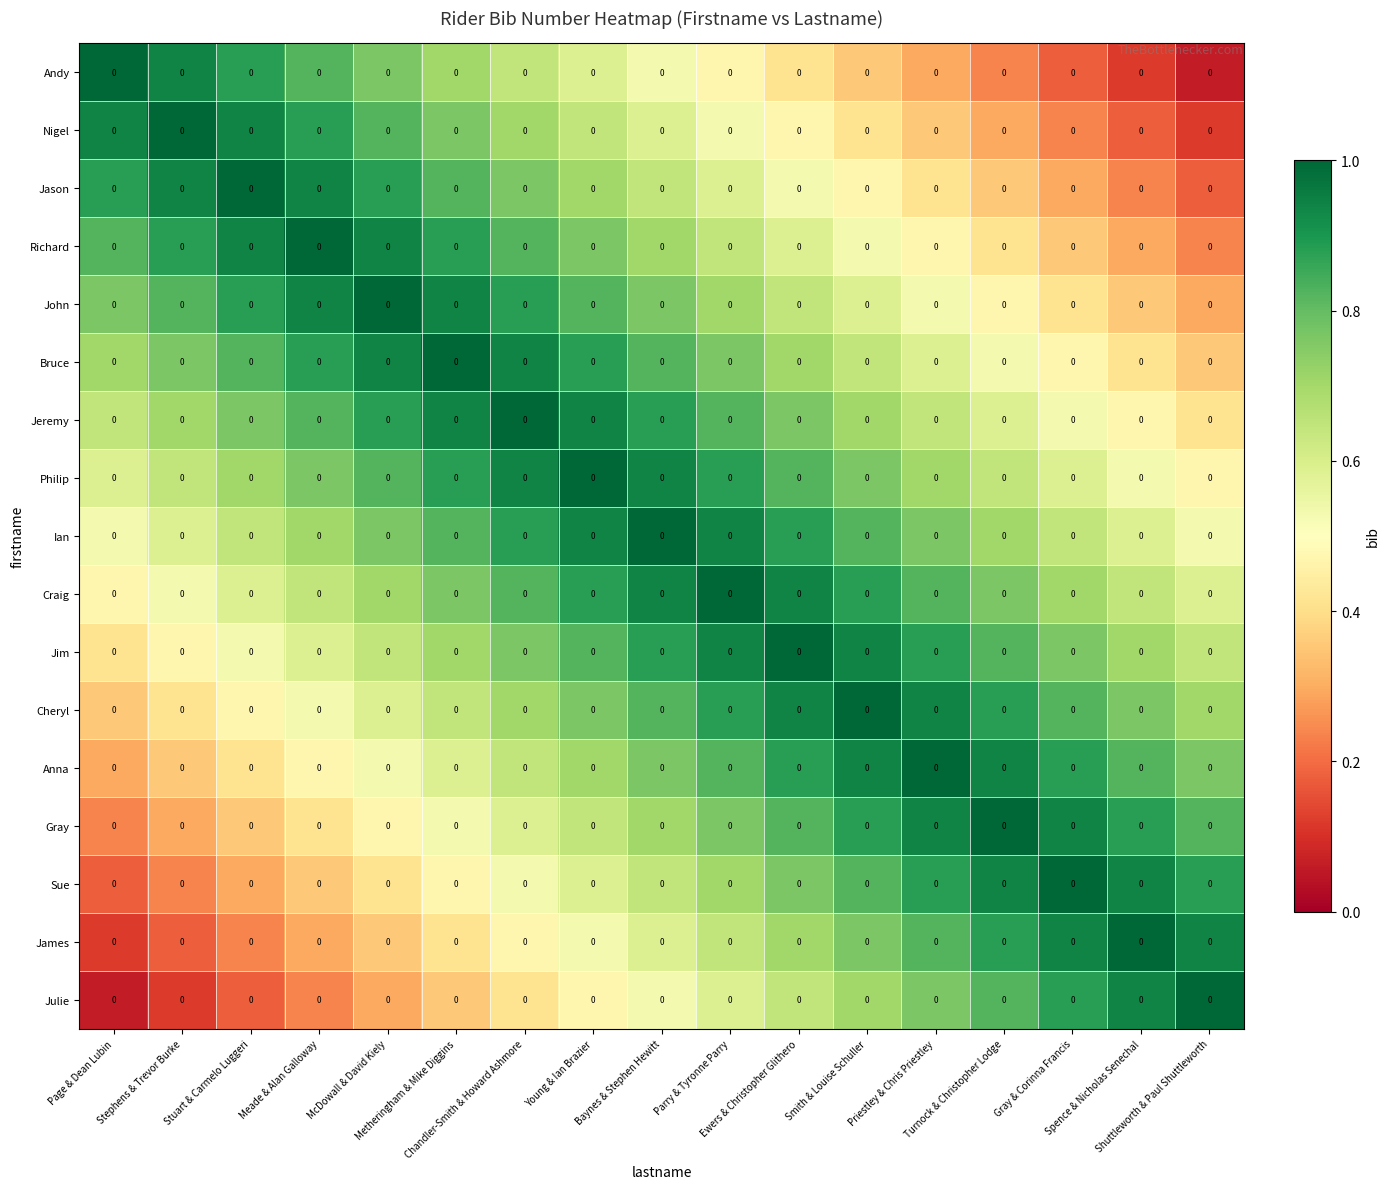

Reading right to left, extract all data points from this chart.

Andy: Shuttleworth & Paul Shuttleworth=0.0	Spence & Nicholas Senechal=0.0	Gray & Corinna Francis=0.0	Turnock & Christopher Lodge=0.0	Priestley & Chris Priestley=0.0	Smith & Louise Schuller=0.0	Ewers & Christopher Glithero=0.0	Parry & Tyronne Parry=0.0	Baynes & Stephen Hewitt=0.0	Young & Ian Brazier=0.0	Chandler-Smith & Howard Ashmore=0.0	Metheringham & Mike Diggins=0.0	McDowall & David Kiely=0.0	Meade & Alan Galloway=0.0	Stuart & Carmelo Luggeri=0.0	Stephens & Trevor Burke=0.0	Page & Dean Lubin=0.0
Nigel: Shuttleworth & Paul Shuttleworth=0.0	Spence & Nicholas Senechal=0.0	Gray & Corinna Francis=0.0	Turnock & Christopher Lodge=0.0	Priestley & Chris Priestley=0.0	Smith & Louise Schuller=0.0	Ewers & Christopher Glithero=0.0	Parry & Tyronne Parry=0.0	Baynes & Stephen Hewitt=0.0	Young & Ian Brazier=0.0	Chandler-Smith & Howard Ashmore=0.0	Metheringham & Mike Diggins=0.0	McDowall & David Kiely=0.0	Meade & Alan Galloway=0.0	Stuart & Carmelo Luggeri=0.0	Stephens & Trevor Burke=0.0	Page & Dean Lubin=0.0
Jason: Shuttleworth & Paul Shuttleworth=0.0	Spence & Nicholas Senechal=0.0	Gray & Corinna Francis=0.0	Turnock & Christopher Lodge=0.0	Priestley & Chris Priestley=0.0	Smith & Louise Schuller=0.0	Ewers & Christopher Glithero=0.0	Parry & Tyronne Parry=0.0	Baynes & Stephen Hewitt=0.0	Young & Ian Brazier=0.0	Chandler-Smith & Howard Ashmore=0.0	Metheringham & Mike Diggins=0.0	McDowall & David Kiely=0.0	Meade & Alan Galloway=0.0	Stuart & Carmelo Luggeri=0.0	Stephens & Trevor Burke=0.0	Page & Dean Lubin=0.0
Richard: Shuttleworth & Paul Shuttleworth=0.0	Spence & Nicholas Senechal=0.0	Gray & Corinna Francis=0.0	Turnock & Christopher Lodge=0.0	Priestley & Chris Priestley=0.0	Smith & Louise Schuller=0.0	Ewers & Christopher Glithero=0.0	Parry & Tyronne Parry=0.0	Baynes & Stephen Hewitt=0.0	Young & Ian Brazier=0.0	Chandler-Smith & Howard Ashmore=0.0	Metheringham & Mike Diggins=0.0	McDowall & David Kiely=0.0	Meade & Alan Galloway=0.0	Stuart & Carmelo Luggeri=0.0	Stephens & Trevor Burke=0.0	Page & Dean Lubin=0.0
John: Shuttleworth & Paul Shuttleworth=0.0	Spence & Nicholas Senechal=0.0	Gray & Corinna Francis=0.0	Turnock & Christopher Lodge=0.0	Priestley & Chris Priestley=0.0	Smith & Louise Schuller=0.0	Ewers & Christopher Glithero=0.0	Parry & Tyronne Parry=0.0	Baynes & Stephen Hewitt=0.0	Young & Ian Brazier=0.0	Chandler-Smith & Howard Ashmore=0.0	Metheringham & Mike Diggins=0.0	McDowall & David Kiely=0.0	Meade & Alan Galloway=0.0	Stuart & Carmelo Luggeri=0.0	Stephens & Trevor Burke=0.0	Page & Dean Lubin=0.0
Bruce: Shuttleworth & Paul Shuttleworth=0.0	Spence & Nicholas Senechal=0.0	Gray & Corinna Francis=0.0	Turnock & Christopher Lodge=0.0	Priestley & Chris Priestley=0.0	Smith & Louise Schuller=0.0	Ewers & Christopher Glithero=0.0	Parry & Tyronne Parry=0.0	Baynes & Stephen Hewitt=0.0	Young & Ian Brazier=0.0	Chandler-Smith & Howard Ashmore=0.0	Metheringham & Mike Diggins=0.0	McDowall & David Kiely=0.0	Meade & Alan Galloway=0.0	Stuart & Carmelo Luggeri=0.0	Stephens & Trevor Burke=0.0	Page & Dean Lubin=0.0
Jeremy: Shuttleworth & Paul Shuttleworth=0.0	Spence & Nicholas Senechal=0.0	Gray & Corinna Francis=0.0	Turnock & Christopher Lodge=0.0	Priestley & Chris Priestley=0.0	Smith & Louise Schuller=0.0	Ewers & Christopher Glithero=0.0	Parry & Tyronne Parry=0.0	Baynes & Stephen Hewitt=0.0	Young & Ian Brazier=0.0	Chandler-Smith & Howard Ashmore=0.0	Metheringham & Mike Diggins=0.0	McDowall & David Kiely=0.0	Meade & Alan Galloway=0.0	Stuart & Carmelo Luggeri=0.0	Stephens & Trevor Burke=0.0	Page & Dean Lubin=0.0
Philip: Shuttleworth & Paul Shuttleworth=0.0	Spence & Nicholas Senechal=0.0	Gray & Corinna Francis=0.0	Turnock & Christopher Lodge=0.0	Priestley & Chris Priestley=0.0	Smith & Louise Schuller=0.0	Ewers & Christopher Glithero=0.0	Parry & Tyronne Parry=0.0	Baynes & Stephen Hewitt=0.0	Young & Ian Brazier=0.0	Chandler-Smith & Howard Ashmore=0.0	Metheringham & Mike Diggins=0.0	McDowall & David Kiely=0.0	Meade & Alan Galloway=0.0	Stuart & Carmelo Luggeri=0.0	Stephens & Trevor Burke=0.0	Page & Dean Lubin=0.0
Ian: Shuttleworth & Paul Shuttleworth=0.0	Spence & Nicholas Senechal=0.0	Gray & Corinna Francis=0.0	Turnock & Christopher Lodge=0.0	Priestley & Chris Priestley=0.0	Smith & Louise Schuller=0.0	Ewers & Christopher Glithero=0.0	Parry & Tyronne Parry=0.0	Baynes & Stephen Hewitt=0.0	Young & Ian Brazier=0.0	Chandler-Smith & Howard Ashmore=0.0	Metheringham & Mike Diggins=0.0	McDowall & David Kiely=0.0	Meade & Alan Galloway=0.0	Stuart & Carmelo Luggeri=0.0	Stephens & Trevor Burke=0.0	Page & Dean Lubin=0.0
Craig: Shuttleworth & Paul Shuttleworth=0.0	Spence & Nicholas Senechal=0.0	Gray & Corinna Francis=0.0	Turnock & Christopher Lodge=0.0	Priestley & Chris Priestley=0.0	Smith & Louise Schuller=0.0	Ewers & Christopher Glithero=0.0	Parry & Tyronne Parry=0.0	Baynes & Stephen Hewitt=0.0	Young & Ian Brazier=0.0	Chandler-Smith & Howard Ashmore=0.0	Metheringham & Mike Diggins=0.0	McDowall & David Kiely=0.0	Meade & Alan Galloway=0.0	Stuart & Carmelo Luggeri=0.0	Stephens & Trevor Burke=0.0	Page & Dean Lubin=0.0
Jim: Shuttleworth & Paul Shuttleworth=0.0	Spence & Nicholas Senechal=0.0	Gray & Corinna Francis=0.0	Turnock & Christopher Lodge=0.0	Priestley & Chris Priestley=0.0	Smith & Louise Schuller=0.0	Ewers & Christopher Glithero=0.0	Parry & Tyronne Parry=0.0	Baynes & Stephen Hewitt=0.0	Young & Ian Brazier=0.0	Chandler-Smith & Howard Ashmore=0.0	Metheringham & Mike Diggins=0.0	McDowall & David Kiely=0.0	Meade & Alan Galloway=0.0	Stuart & Carmelo Luggeri=0.0	Stephens & Trevor Burke=0.0	Page & Dean Lubin=0.0
Cheryl: Shuttleworth & Paul Shuttleworth=0.0	Spence & Nicholas Senechal=0.0	Gray & Corinna Francis=0.0	Turnock & Christopher Lodge=0.0	Priestley & Chris Priestley=0.0	Smith & Louise Schuller=0.0	Ewers & Christopher Glithero=0.0	Parry & Tyronne Parry=0.0	Baynes & Stephen Hewitt=0.0	Young & Ian Brazier=0.0	Chandler-Smith & Howard Ashmore=0.0	Metheringham & Mike Diggins=0.0	McDowall & David Kiely=0.0	Meade & Alan Galloway=0.0	Stuart & Carmelo Luggeri=0.0	Stephens & Trevor Burke=0.0	Page & Dean Lubin=0.0
Anna: Shuttleworth & Paul Shuttleworth=0.0	Spence & Nicholas Senechal=0.0	Gray & Corinna Francis=0.0	Turnock & Christopher Lodge=0.0	Priestley & Chris Priestley=0.0	Smith & Louise Schuller=0.0	Ewers & Christopher Glithero=0.0	Parry & Tyronne Parry=0.0	Baynes & Stephen Hewitt=0.0	Young & Ian Brazier=0.0	Chandler-Smith & Howard Ashmore=0.0	Metheringham & Mike Diggins=0.0	McDowall & David Kiely=0.0	Meade & Alan Galloway=0.0	Stuart & Carmelo Luggeri=0.0	Stephens & Trevor Burke=0.0	Page & Dean Lubin=0.0
Gray: Shuttleworth & Paul Shuttleworth=0.0	Spence & Nicholas Senechal=0.0	Gray & Corinna Francis=0.0	Turnock & Christopher Lodge=0.0	Priestley & Chris Priestley=0.0	Smith & Louise Schuller=0.0	Ewers & Christopher Glithero=0.0	Parry & Tyronne Parry=0.0	Baynes & Stephen Hewitt=0.0	Young & Ian Brazier=0.0	Chandler-Smith & Howard Ashmore=0.0	Metheringham & Mike Diggins=0.0	McDowall & David Kiely=0.0	Meade & Alan Galloway=0.0	Stuart & Carmelo Luggeri=0.0	Stephens & Trevor Burke=0.0	Page & Dean Lubin=0.0
Sue: Shuttleworth & Paul Shuttleworth=0.0	Spence & Nicholas Senechal=0.0	Gray & Corinna Francis=0.0	Turnock & Christopher Lodge=0.0	Priestley & Chris Priestley=0.0	Smith & Louise Schuller=0.0	Ewers & Christopher Glithero=0.0	Parry & Tyronne Parry=0.0	Baynes & Stephen Hewitt=0.0	Young & Ian Brazier=0.0	Chandler-Smith & Howard Ashmore=0.0	Metheringham & Mike Diggins=0.0	McDowall & David Kiely=0.0	Meade & Alan Galloway=0.0	Stuart & Carmelo Luggeri=0.0	Stephens & Trevor Burke=0.0	Page & Dean Lubin=0.0
James: Shuttleworth & Paul Shuttleworth=0.0	Spence & Nicholas Senechal=0.0	Gray & Corinna Francis=0.0	Turnock & Christopher Lodge=0.0	Priestley & Chris Priestley=0.0	Smith & Louise Schuller=0.0	Ewers & Christopher Glithero=0.0	Parry & Tyronne Parry=0.0	Baynes & Stephen Hewitt=0.0	Young & Ian Brazier=0.0	Chandler-Smith & Howard Ashmore=0.0	Metheringham & Mike Diggins=0.0	McDowall & David Kiely=0.0	Meade & Alan Galloway=0.0	Stuart & Carmelo Luggeri=0.0	Stephens & Trevor Burke=0.0	Page & Dean Lubin=0.0
Julie: Shuttleworth & Paul Shuttleworth=0.0	Spence & Nicholas Senechal=0.0	Gray & Corinna Francis=0.0	Turnock & Christopher Lodge=0.0	Priestley & Chris Priestley=0.0	Smith & Louise Schuller=0.0	Ewers & Christopher Glithero=0.0	Parry & Tyronne Parry=0.0	Baynes & Stephen Hewitt=0.0	Young & Ian Brazier=0.0	Chandler-Smith & Howard Ashmore=0.0	Metheringham & Mike Diggins=0.0	McDowall & David Kiely=0.0	Meade & Alan Galloway=0.0	Stuart & Carmelo Luggeri=0.0	Stephens & Trevor Burke=0.0	Page & Dean Lubin=0.0